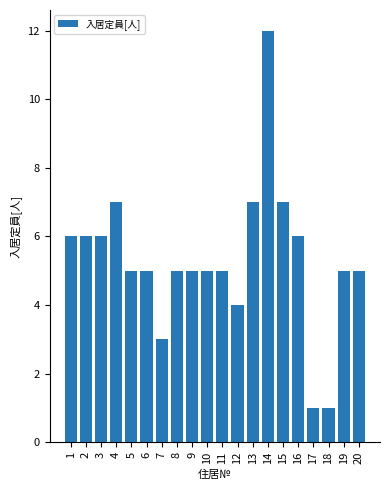

What is the ratio of the value at 5 to the value at 4?

0.7